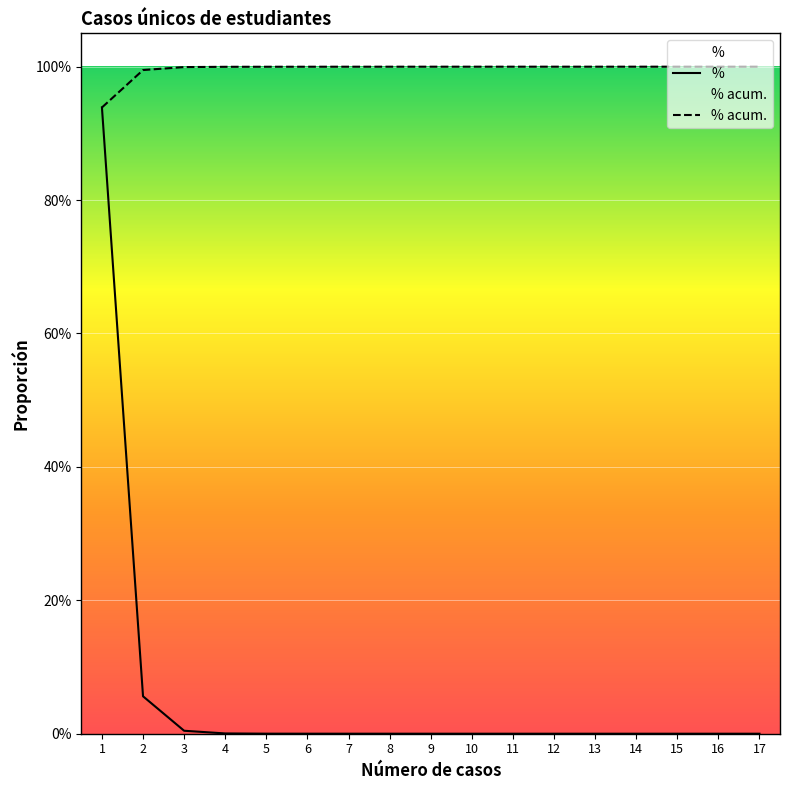

Between 14 and 3, which is larger?

3